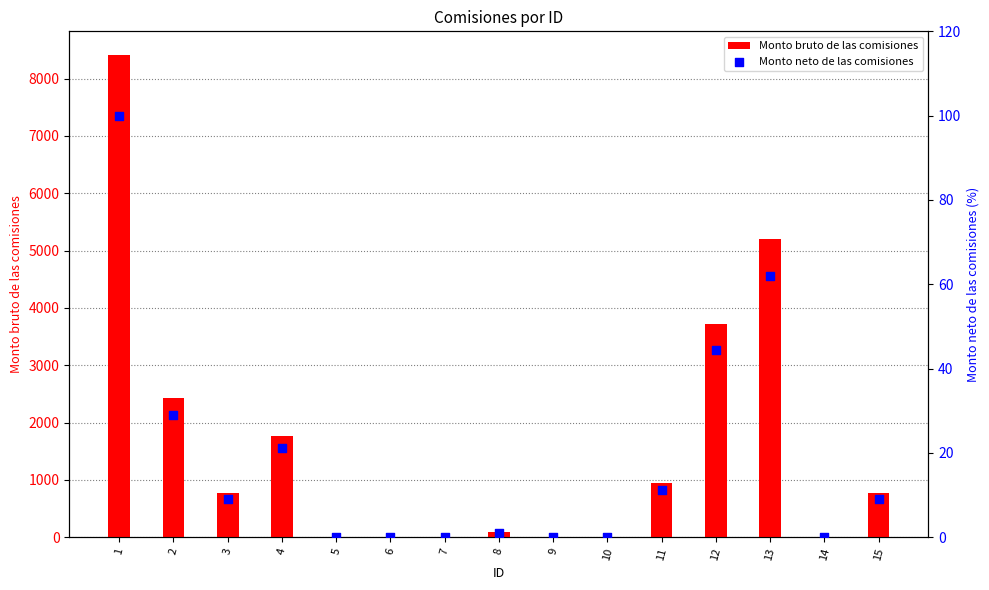

Which series reaches the maximum Y coordinate?

Monto bruto de las comisiones